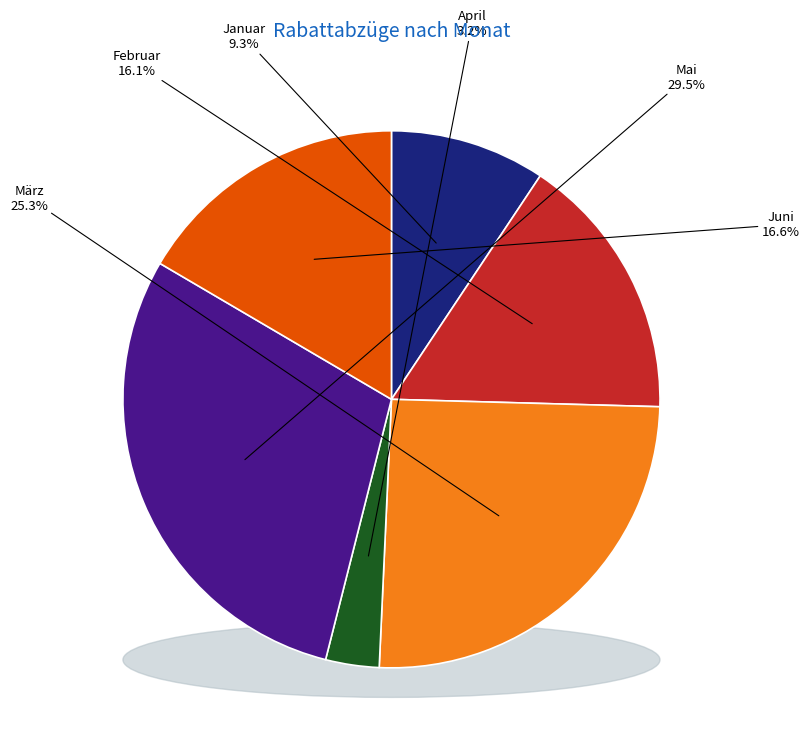

How many segments does this pie chart have?

6